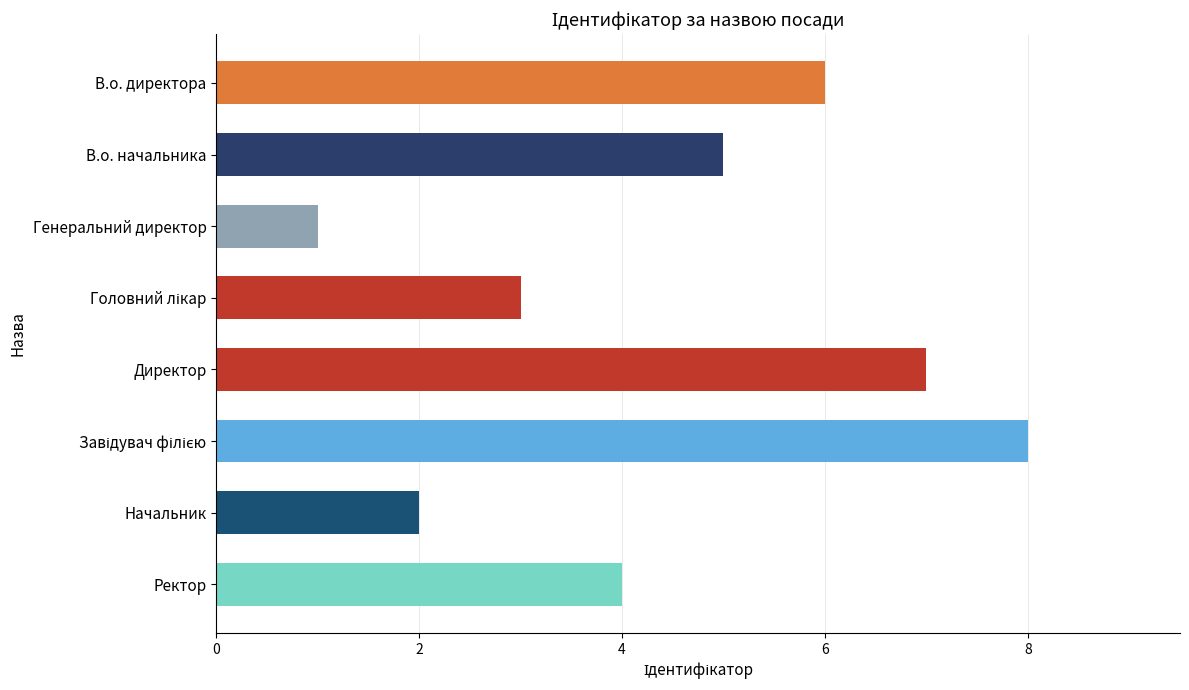

What is the label of the 8th bar from the bottom?

В.о. директора